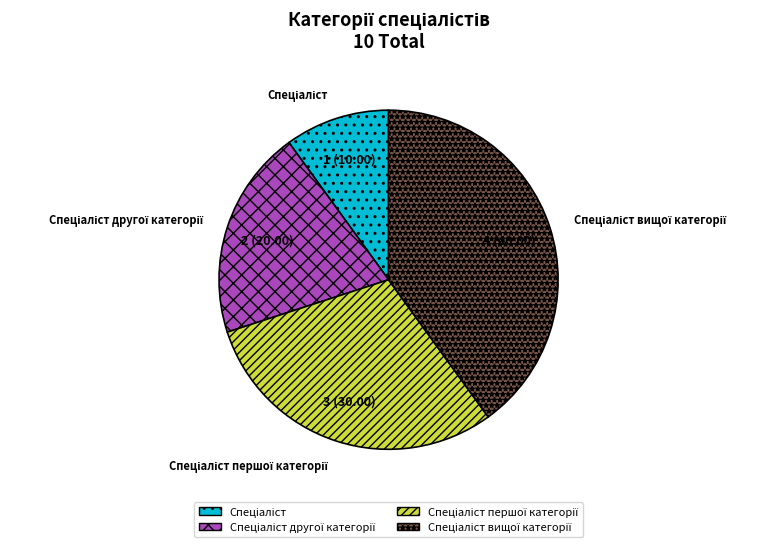

Is there any slice that represents more than half of the pie?

No